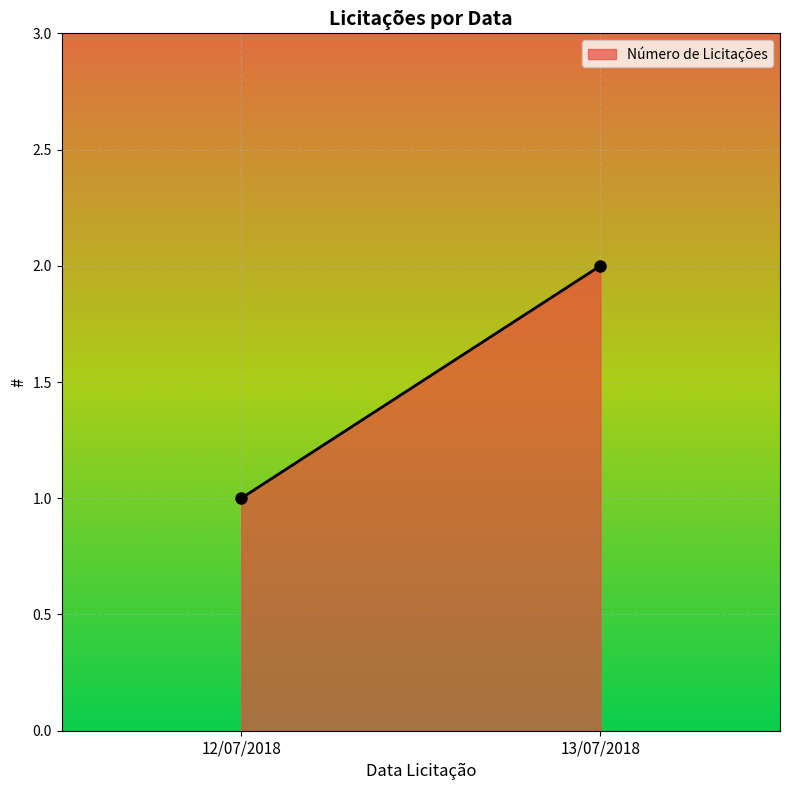

What is the difference between the values at 13/07/2018 and 12/07/2018?

1